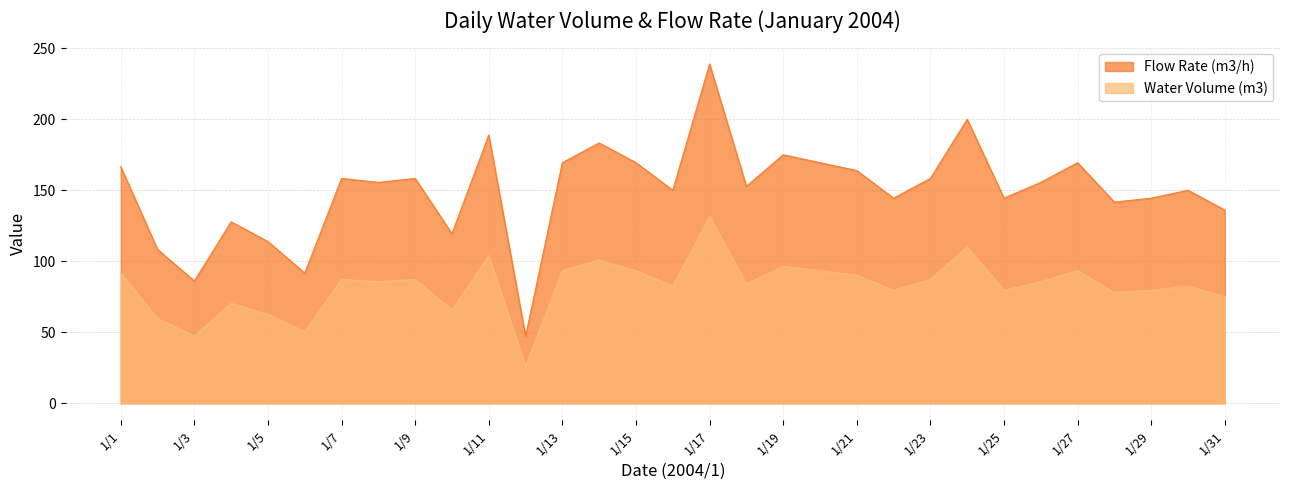

The value of Water Volume (m3) at 1/24 is 45.6. True or false?

False